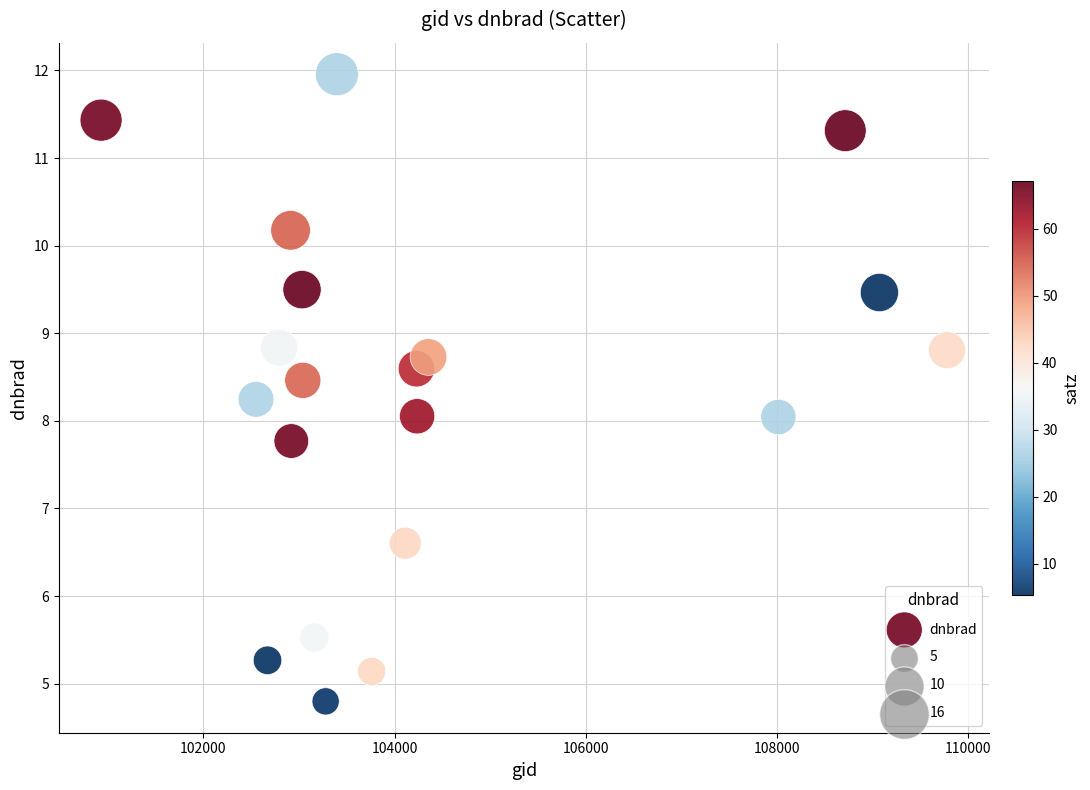

What is the range of Y values (max minus min)?

7.2